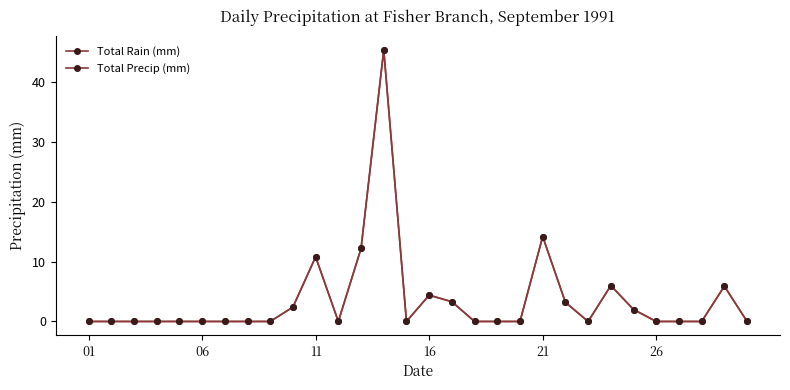

Is this an area chart (filled region under the line)?

No